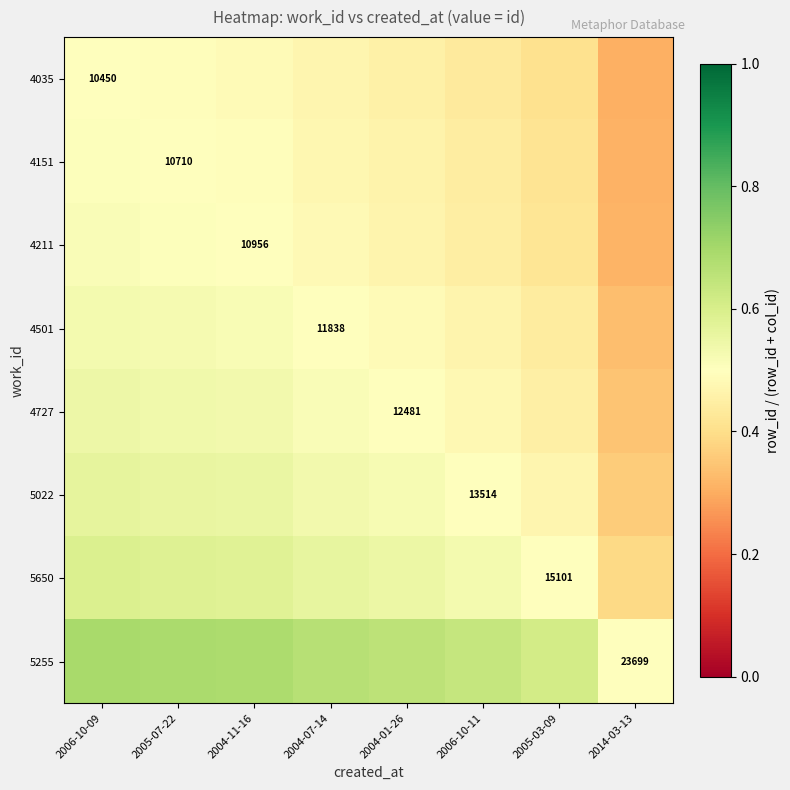

How many distinct data groups are displayed?

8